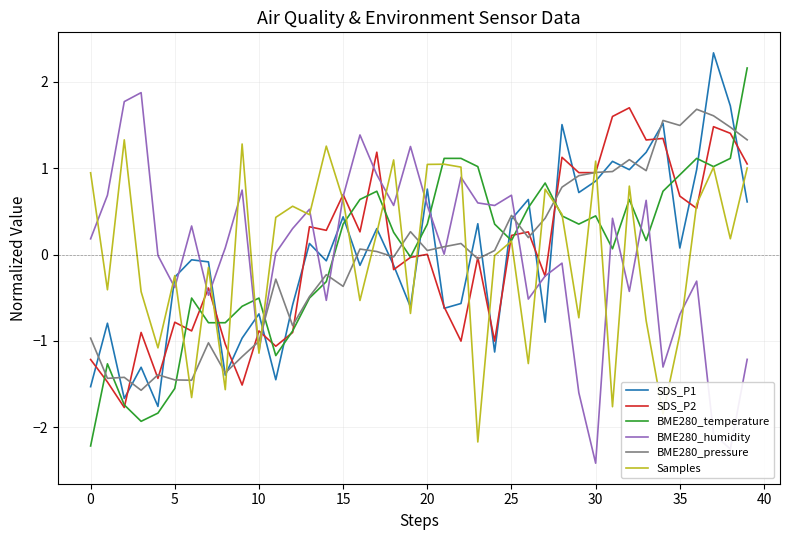

What is the difference between the maximum and second lowest values in the BME280_temperature series?

4.1